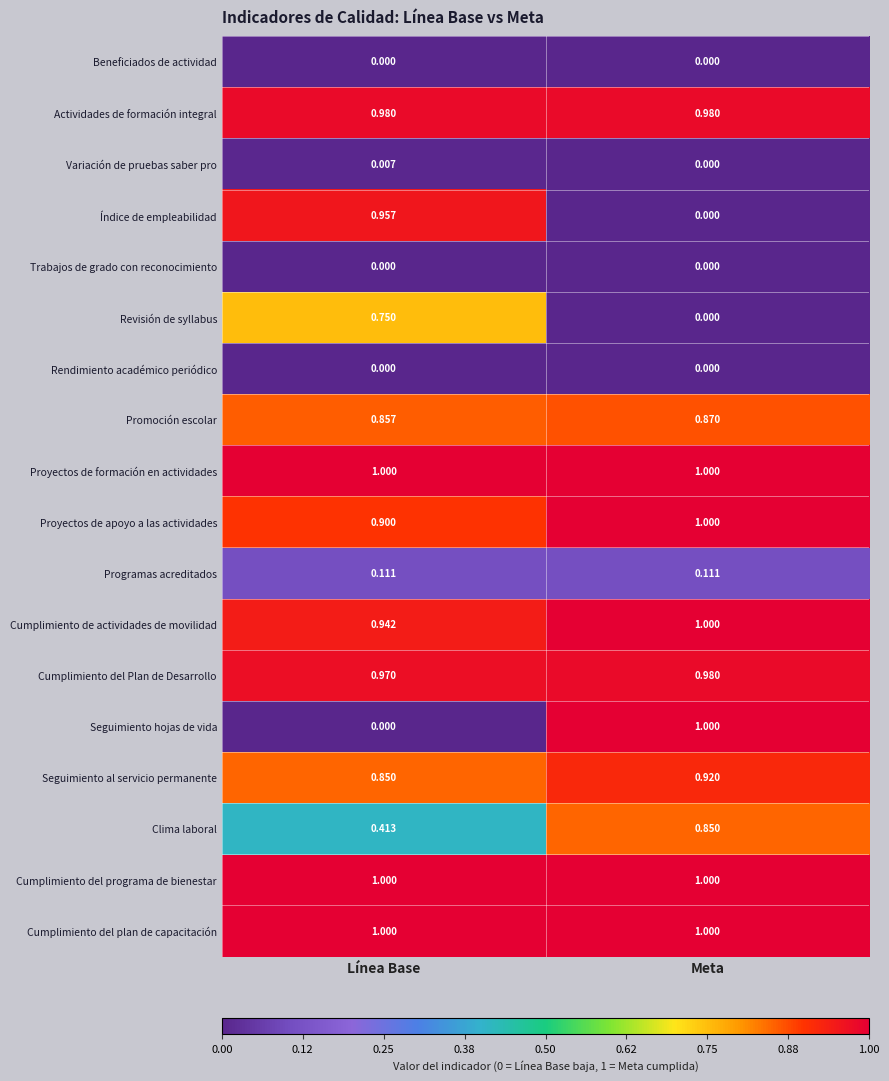

How many values in Variación de pruebas saber pro are above zero?

1